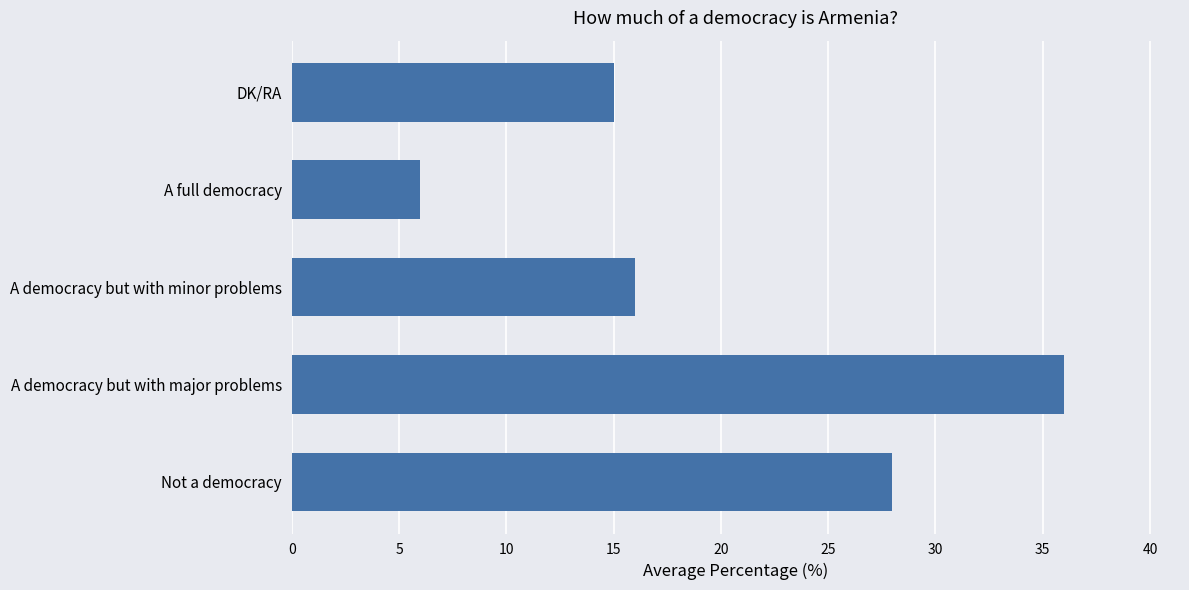

Approximately how many times larger is the value at Not a democracy compared to A full democracy?

4.7